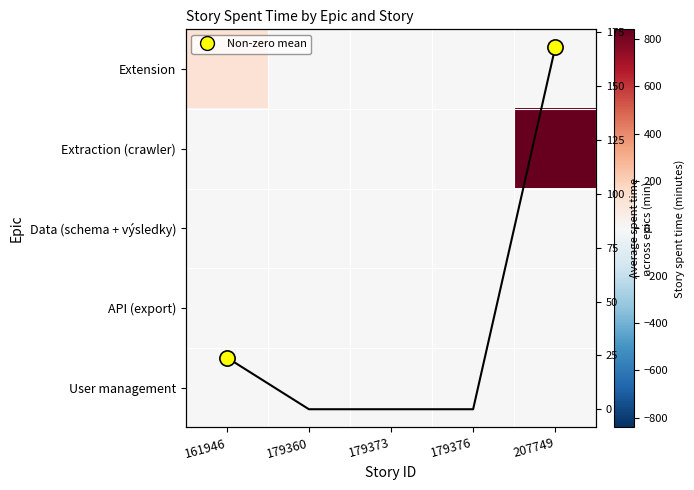

At which category does the chart reach its minimum across all series?

179360